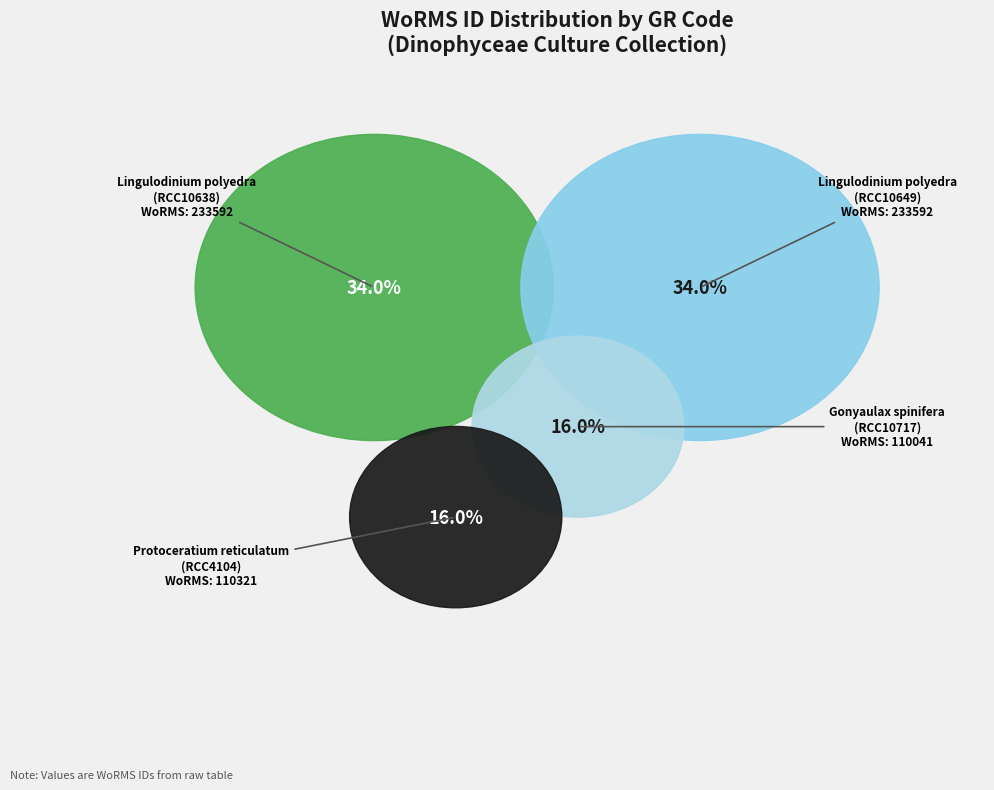

Which category has the smallest portion of the pie?

Gonyaulax spinifera (RCC10717)